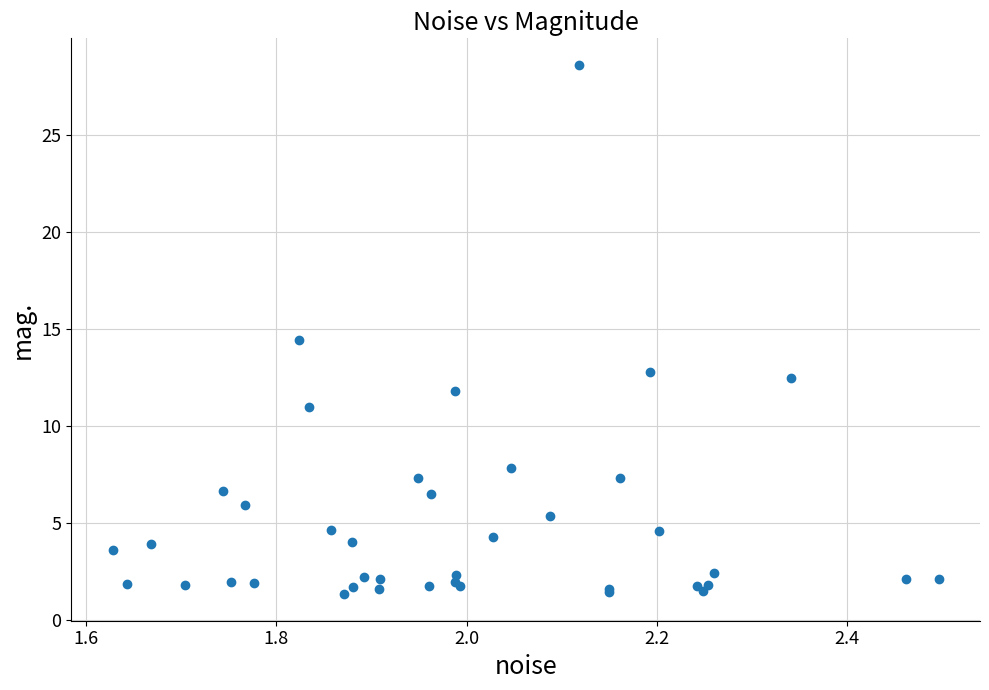

What Y value in the scatter plot is closest to 14?

14.4